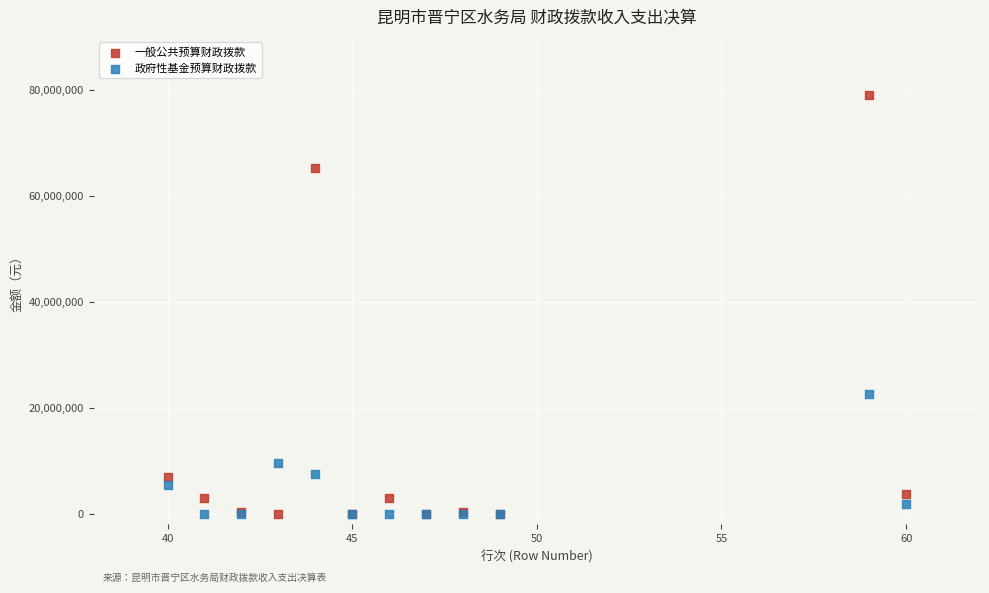

What is the X range (max minus min) for the scatter plot?

20.0